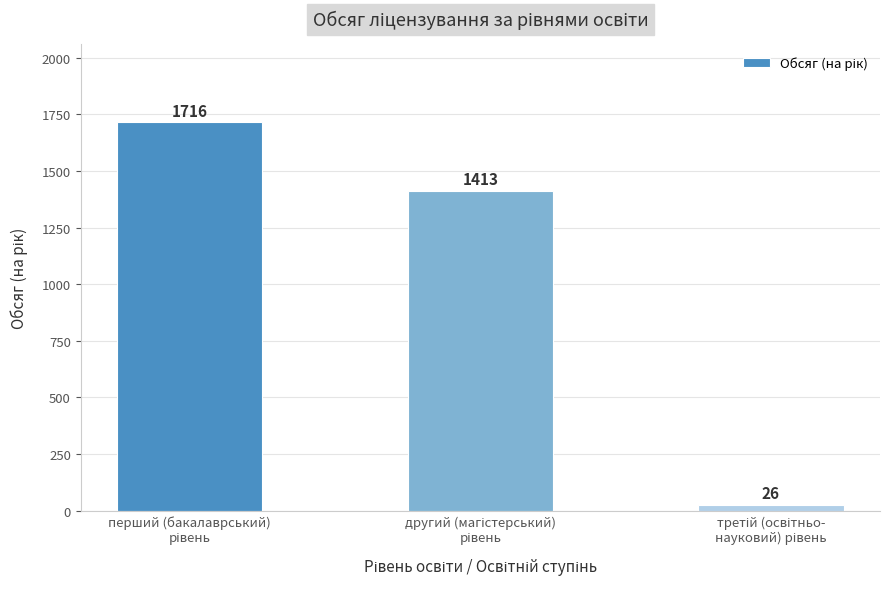

Reading left to right, extract all data points from this chart.

1716	1413	26